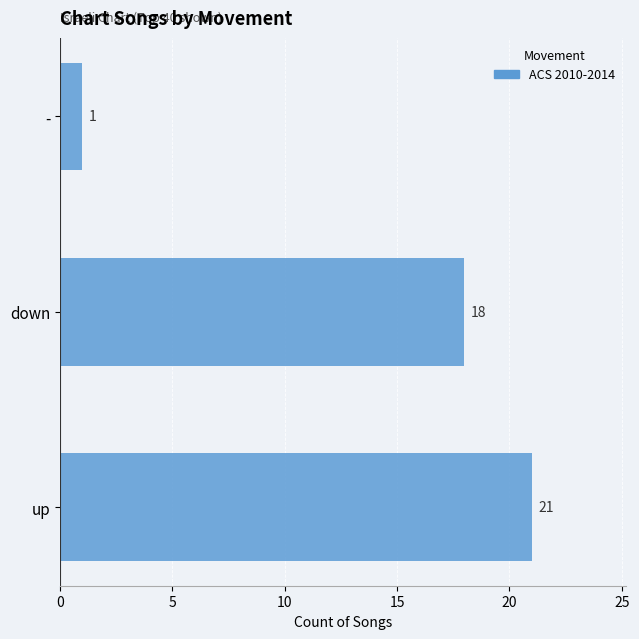

How many values are between 1 and 21?

3